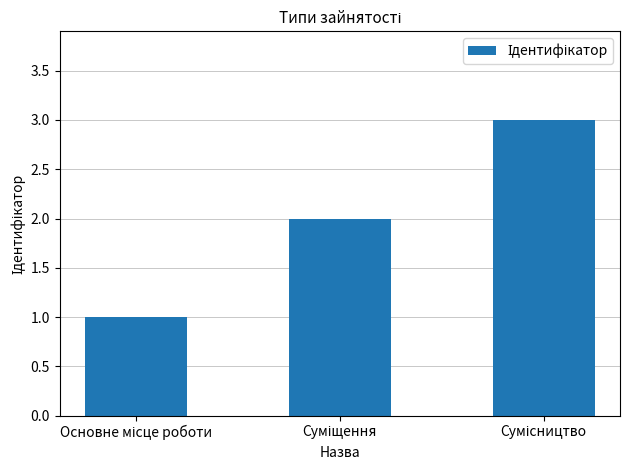

What is the sum of all values?

6